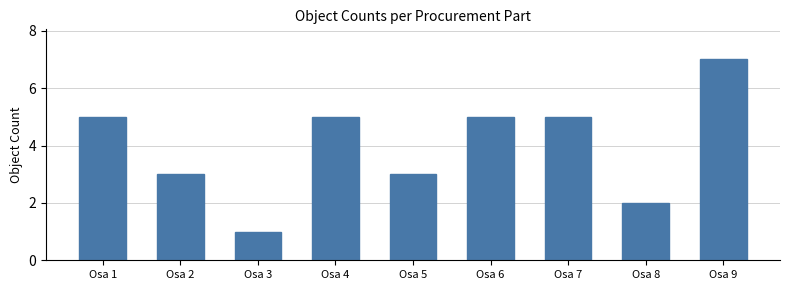

Reading right to left, transcribe all the data shown in this chart.

7	2	5	5	3	5	1	3	5